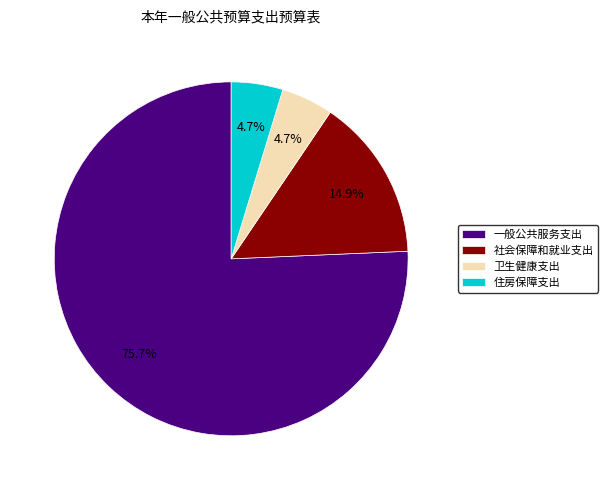

Does any single category account for the majority?

Yes